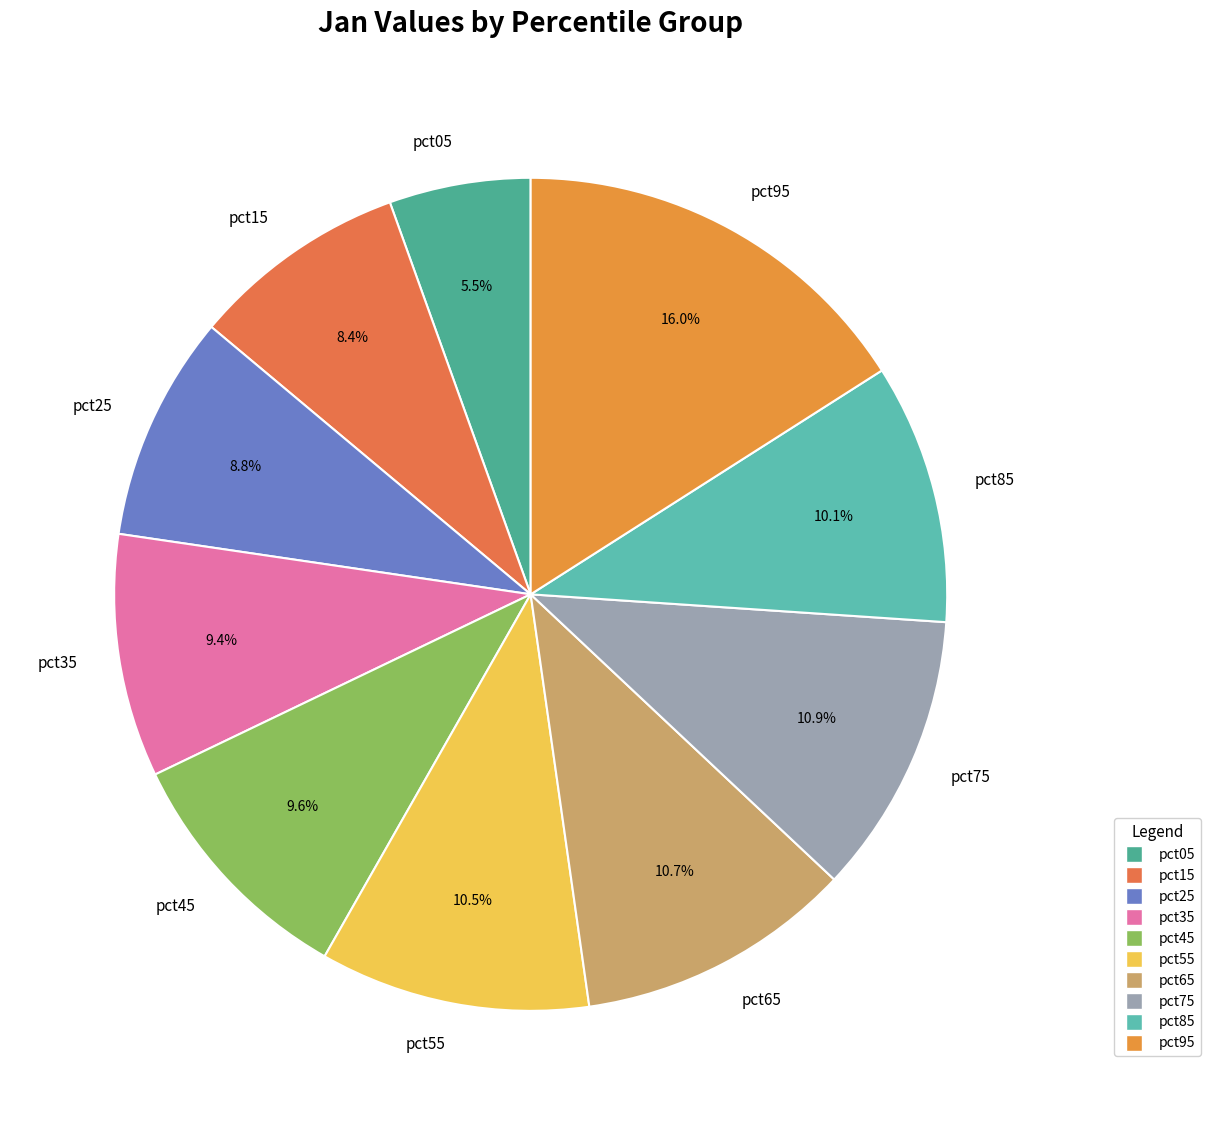

Count the number of slices in the pie.

10